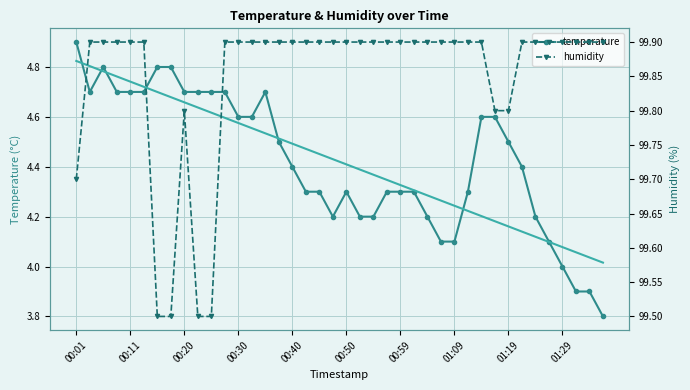

Between which two adjacent categories do temperature trend and temperature first intersect?

00:01 and 00:11